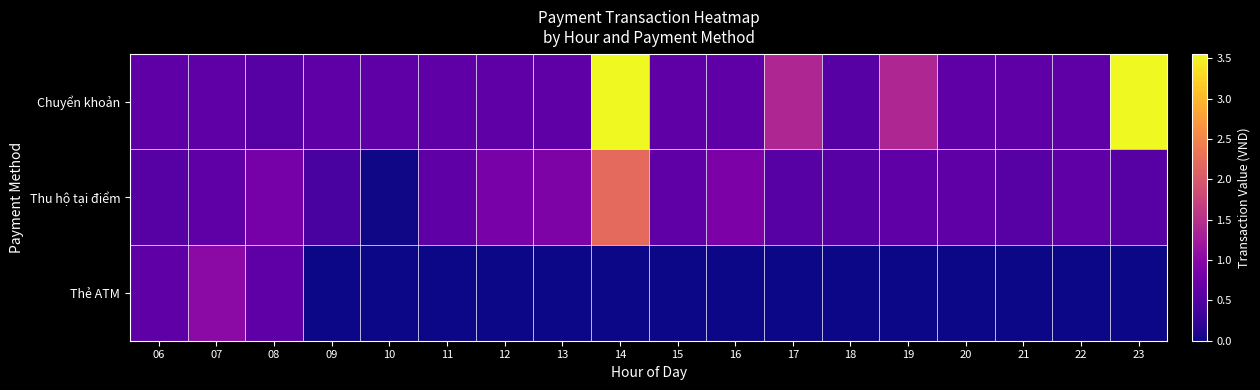

Reading left to right, transcribe all the data shown in this chart.

Chuyển khoản: 06=604500	07=604500	08=553500	09=604500	10=604500	11=604500	12=604500	13=604500	14=3558500	15=604500	16=604500	17=1387500	18=553500	19=1387500	20=604500	21=604500	22=604500	23=3558500
Thu hộ tại điểm: 06=553500	07=604500	08=834000	09=418000	10=15000	11=604500	12=836000	13=901000	14=2206500	15=604500	16=888000	17=553500	18=553500	19=604500	20=604500	21=553500	22=604500	23=553500
Thẻ ATM: 06=604500	07=1022500	08=604500	09=0	10=0	11=0	12=0	13=0	14=0	15=0	16=0	17=0	18=0	19=0	20=0	21=0	22=0	23=0